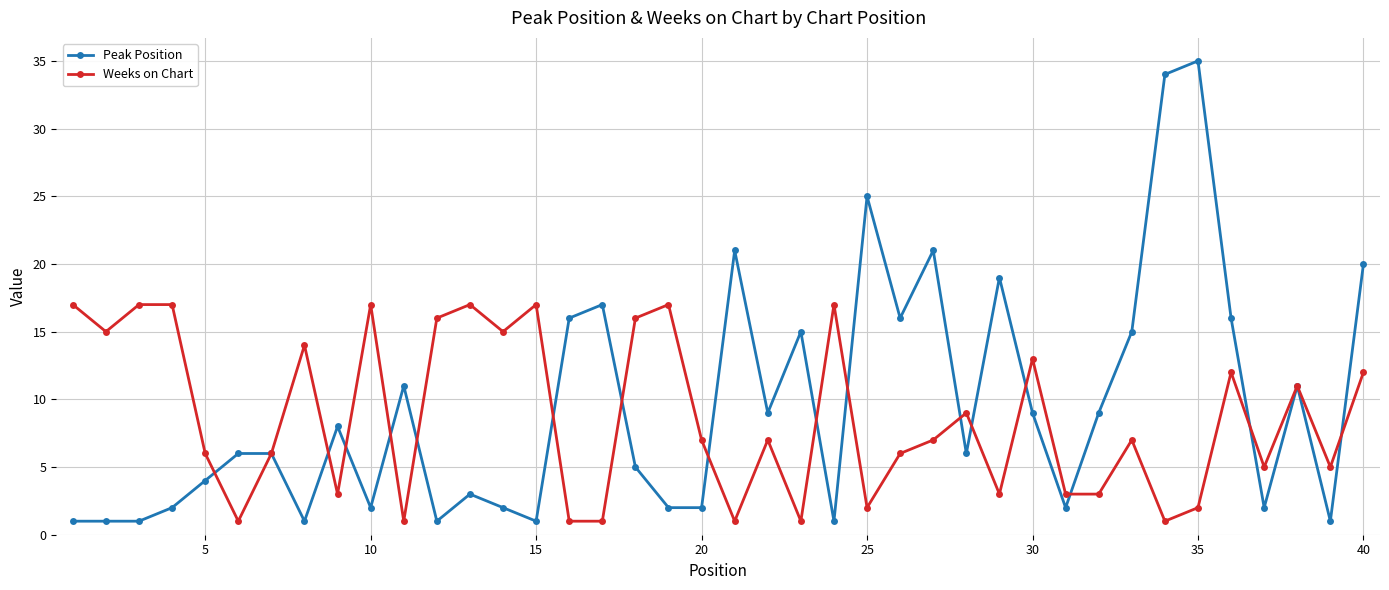

Rank the series by their maximum value, from highest to lowest.

Peak Position, Weeks on Chart